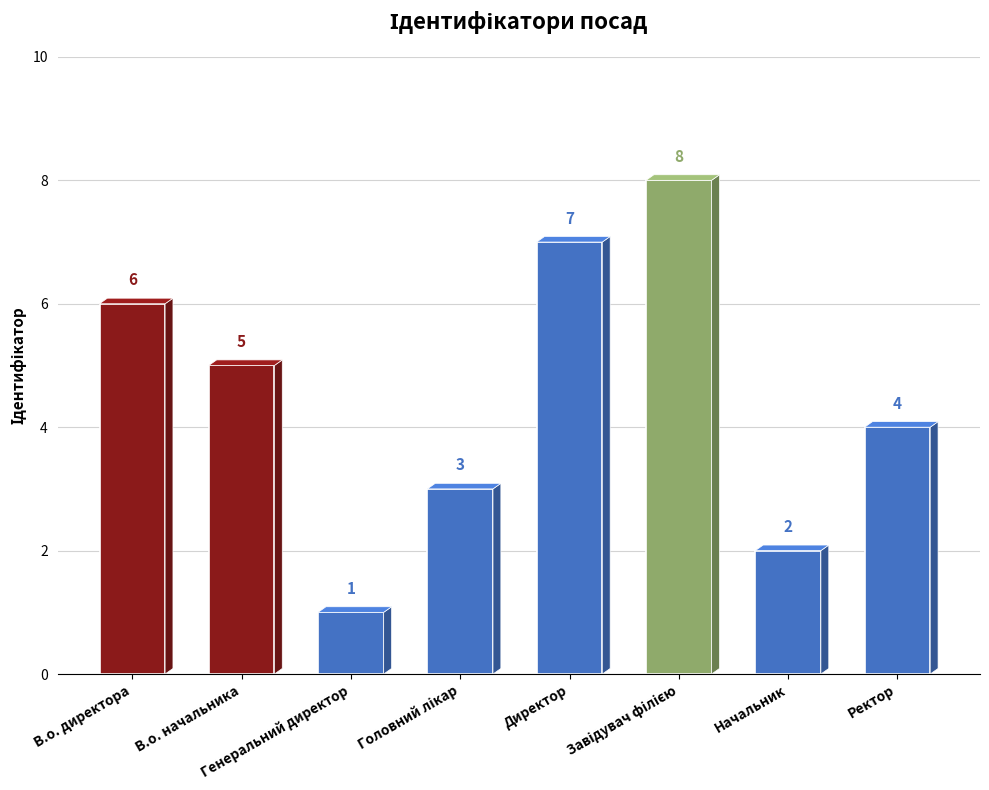

What is the difference between the maximum and minimum values?

7